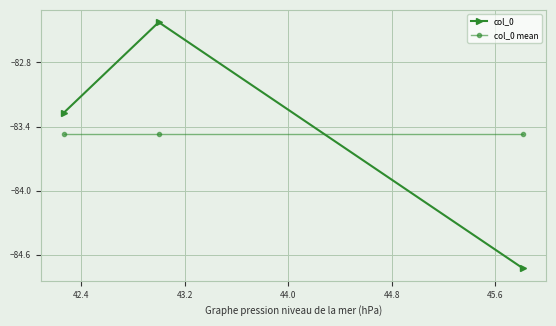

What is the sum of all col_0 values?

-250.4